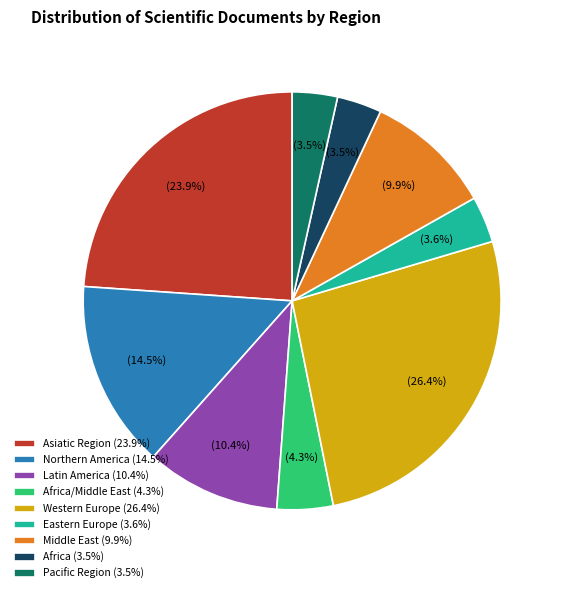

Does Pacific Region (3.5%) account for over 50% of the chart?

No